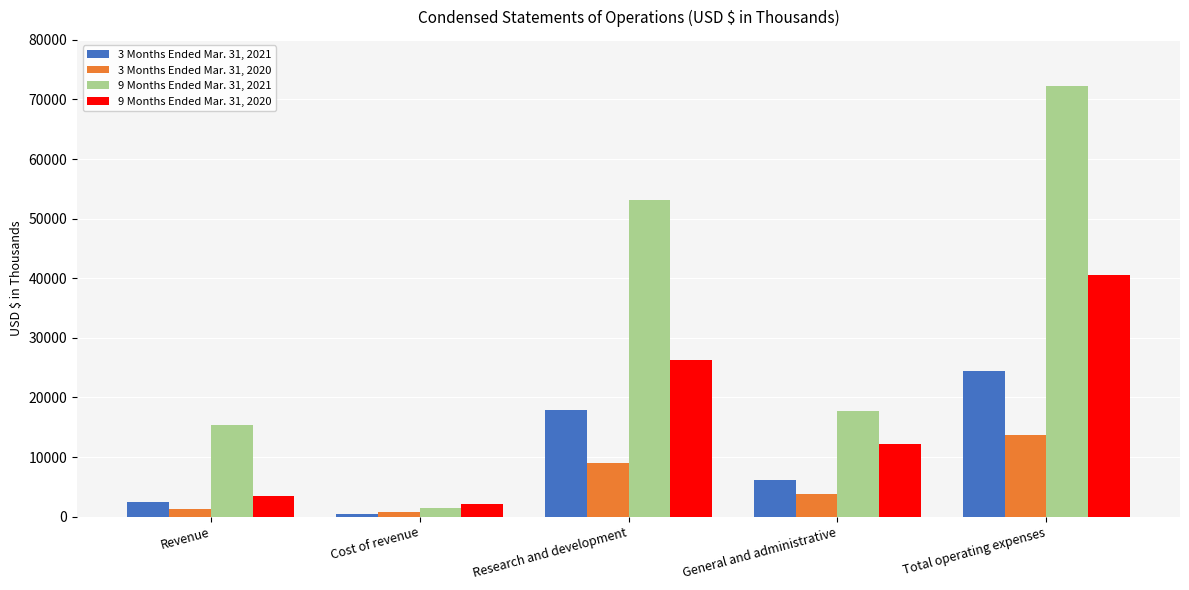

What is the average value of the 9 Months Ended Mar. 31, 2020 series?

16915